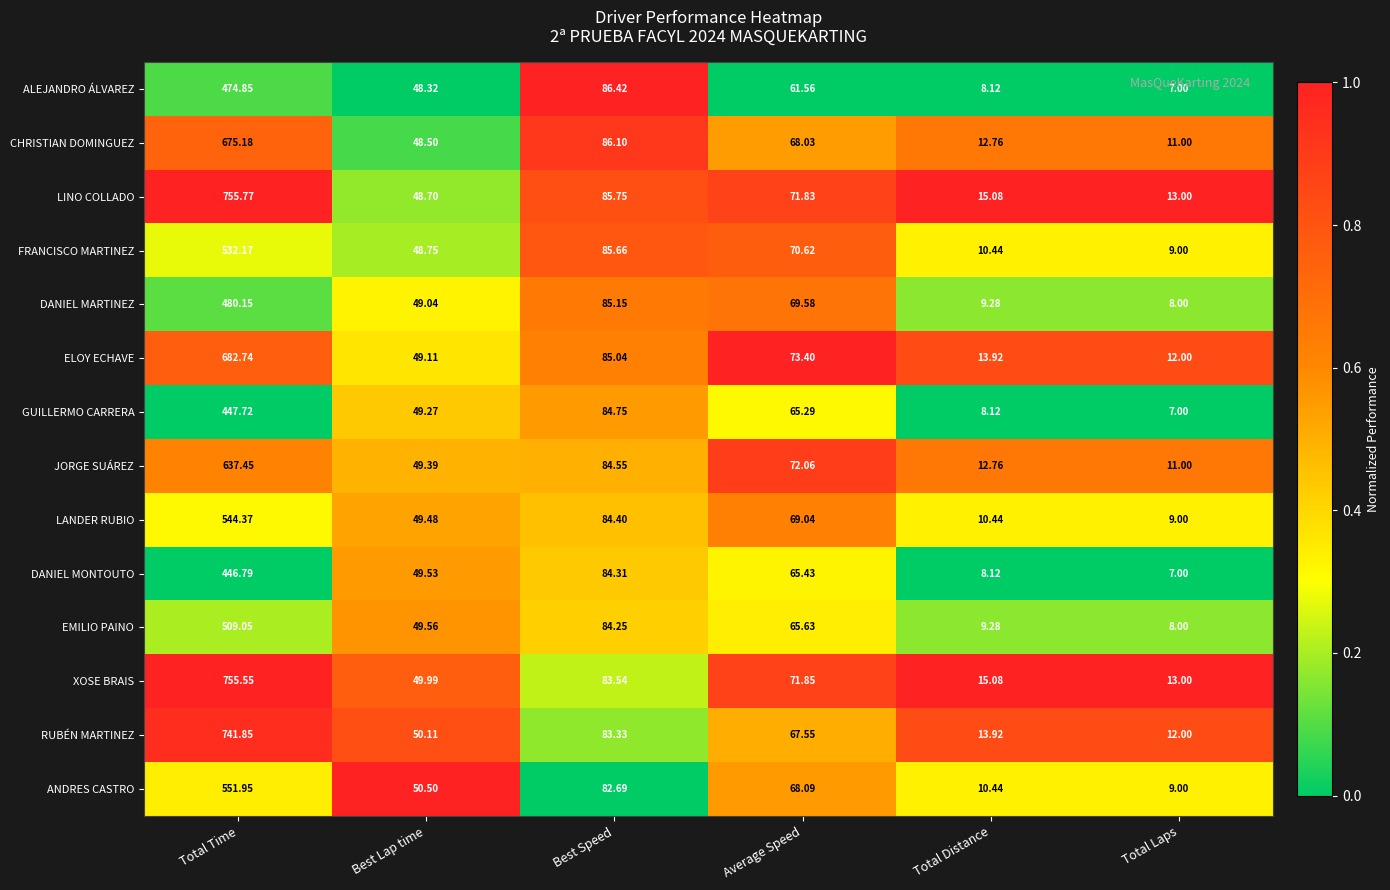

At which label is ELOY ECHAVE closest to 347?

Best Speed